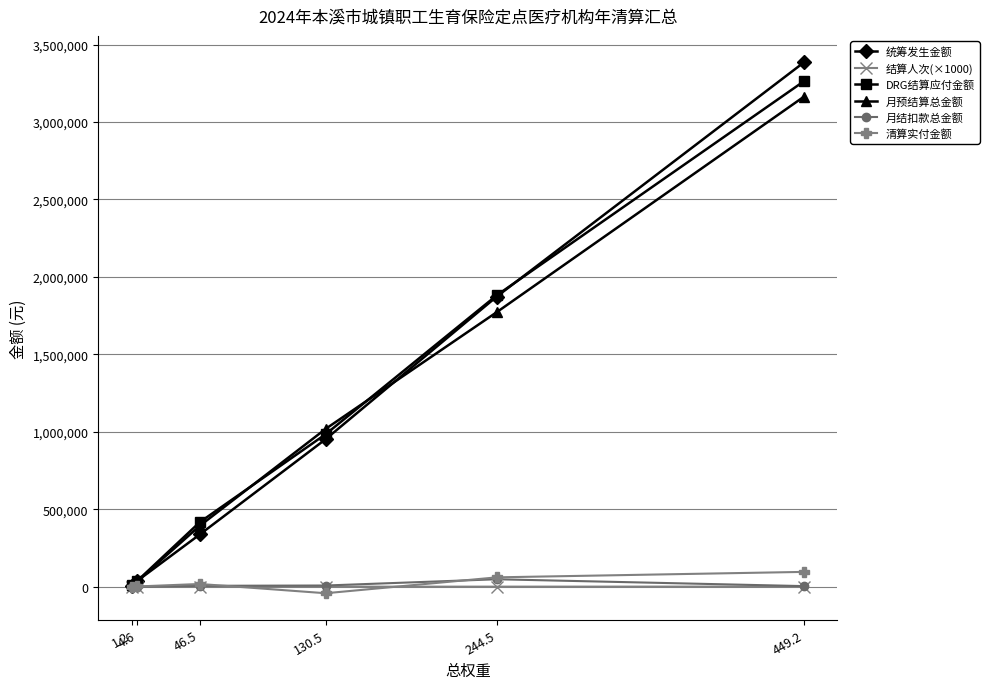

What is the value of the DRG结算应付金额 point at the 6th from the left?

3262688.6